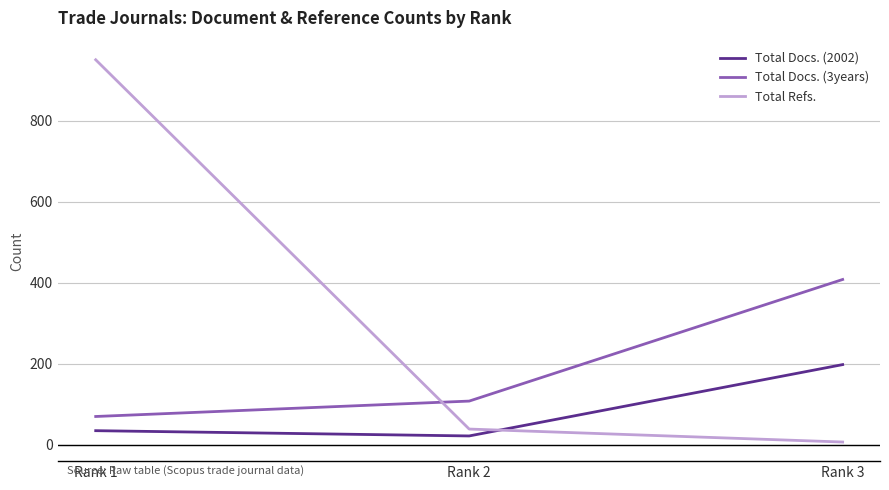

Reading left to right, extract all data points from this chart.

Total Docs. (2002): 35	22	198
Total Docs. (3years): 70	108	408
Total Refs.: 950	39	7